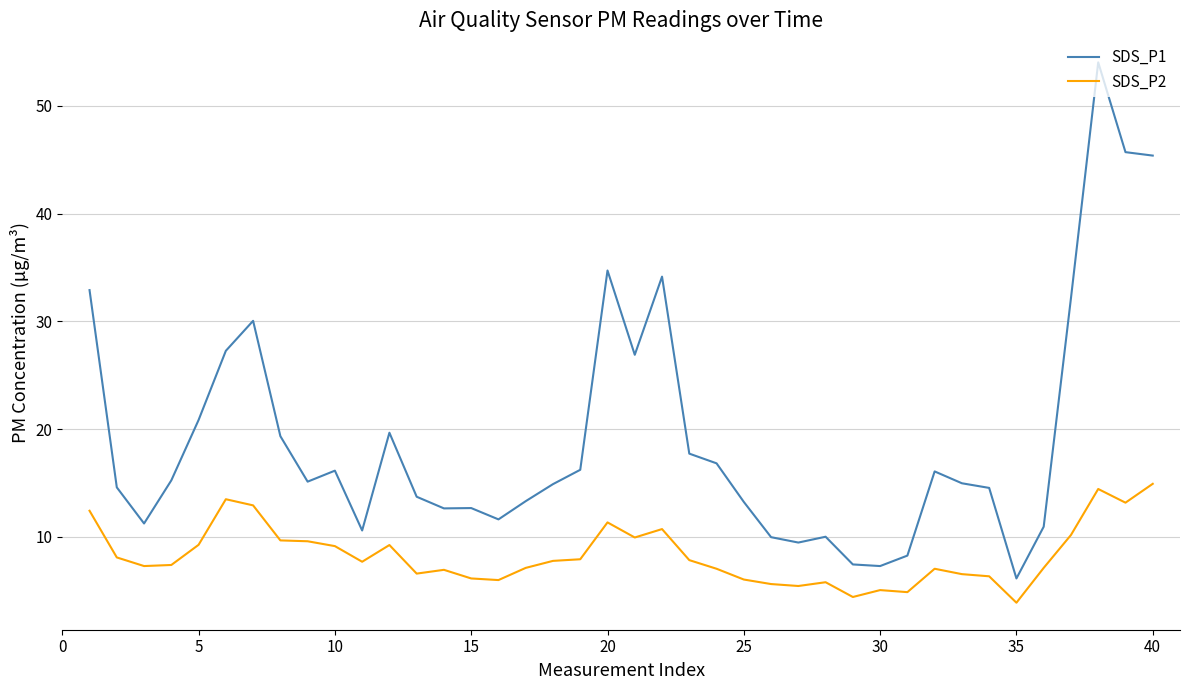

What is the minimum value for SDS_P2?

3.9